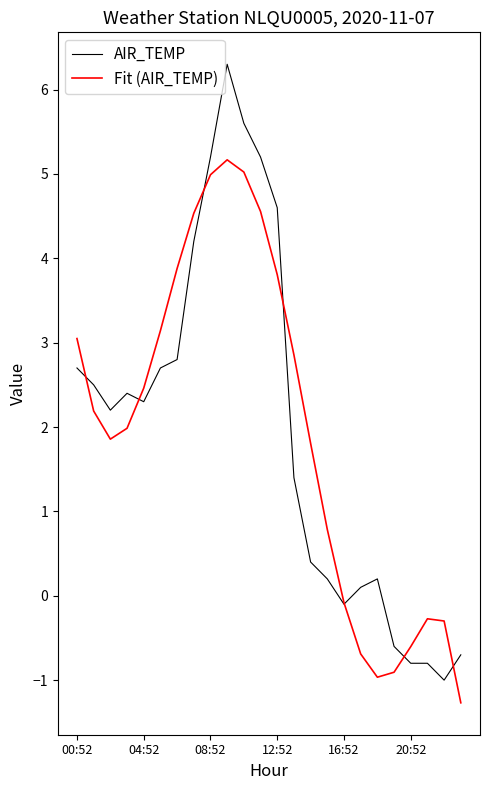

Rank the series by their maximum value, from lowest to highest.

Fit (AIR_TEMP), AIR_TEMP